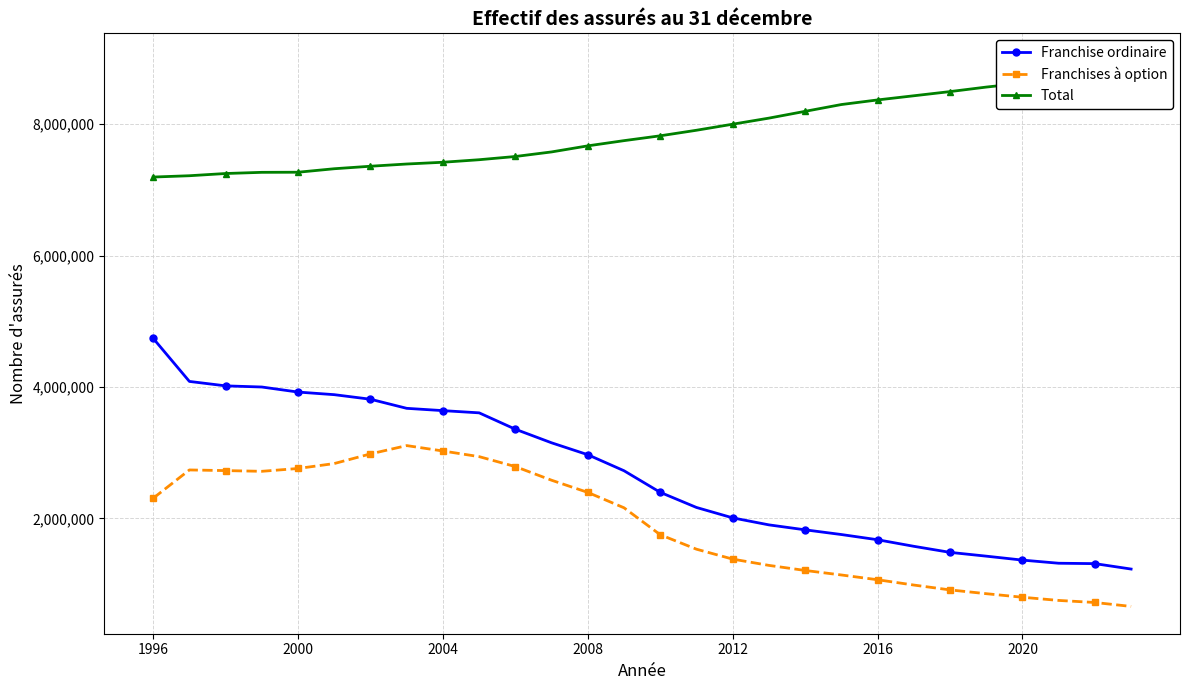

How many values in the Franchise ordinaire series are below 2724152?

14